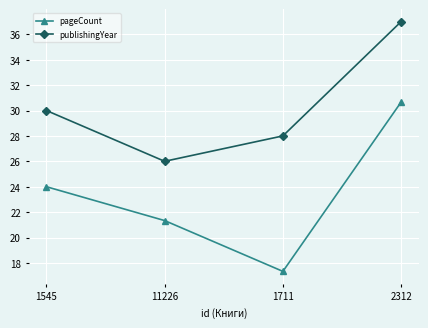

True or false: publishingYear and pageCount cross at least once.

False